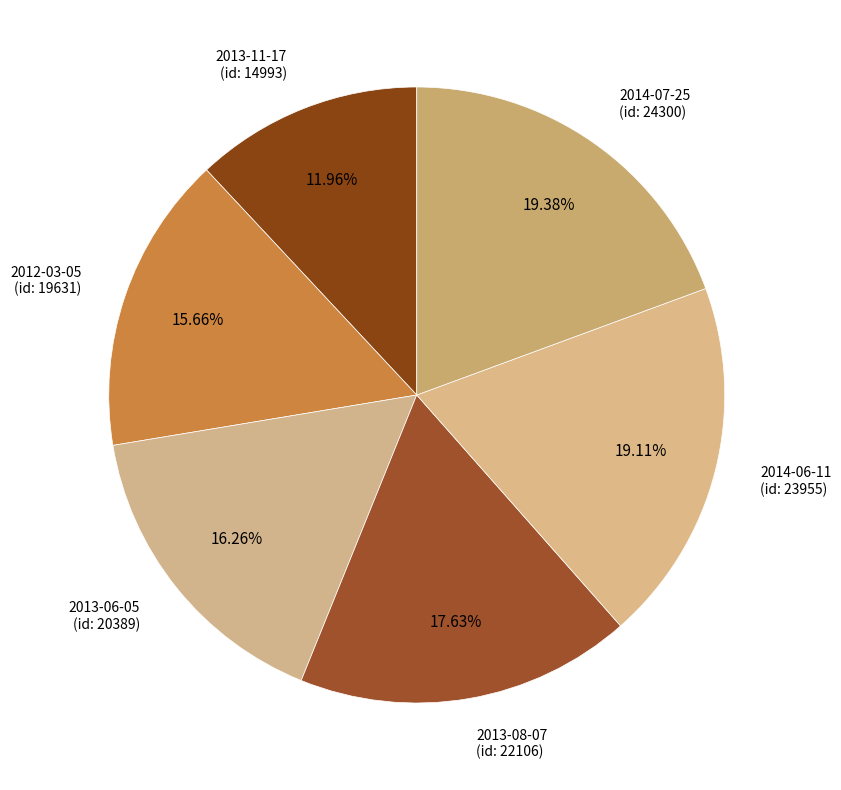

Does 2013-11-17 (id: 14993) account for over 50% of the chart?

No